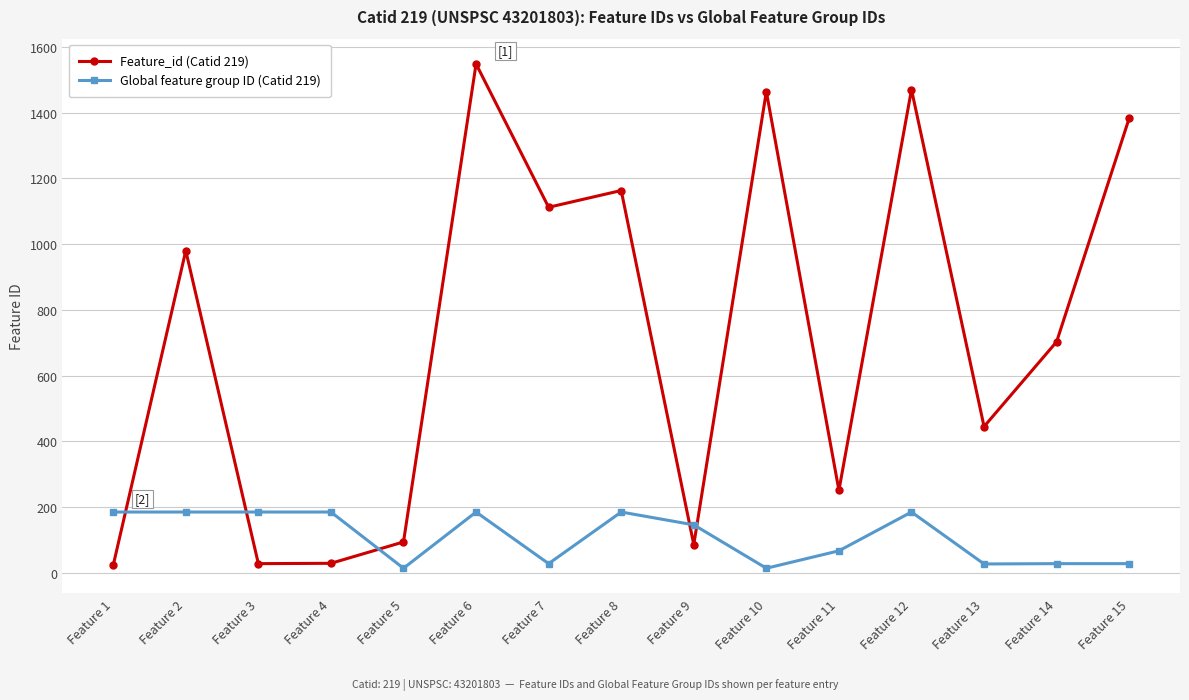

What is the average value of the Global feature group ID (Catid 219) series?

110